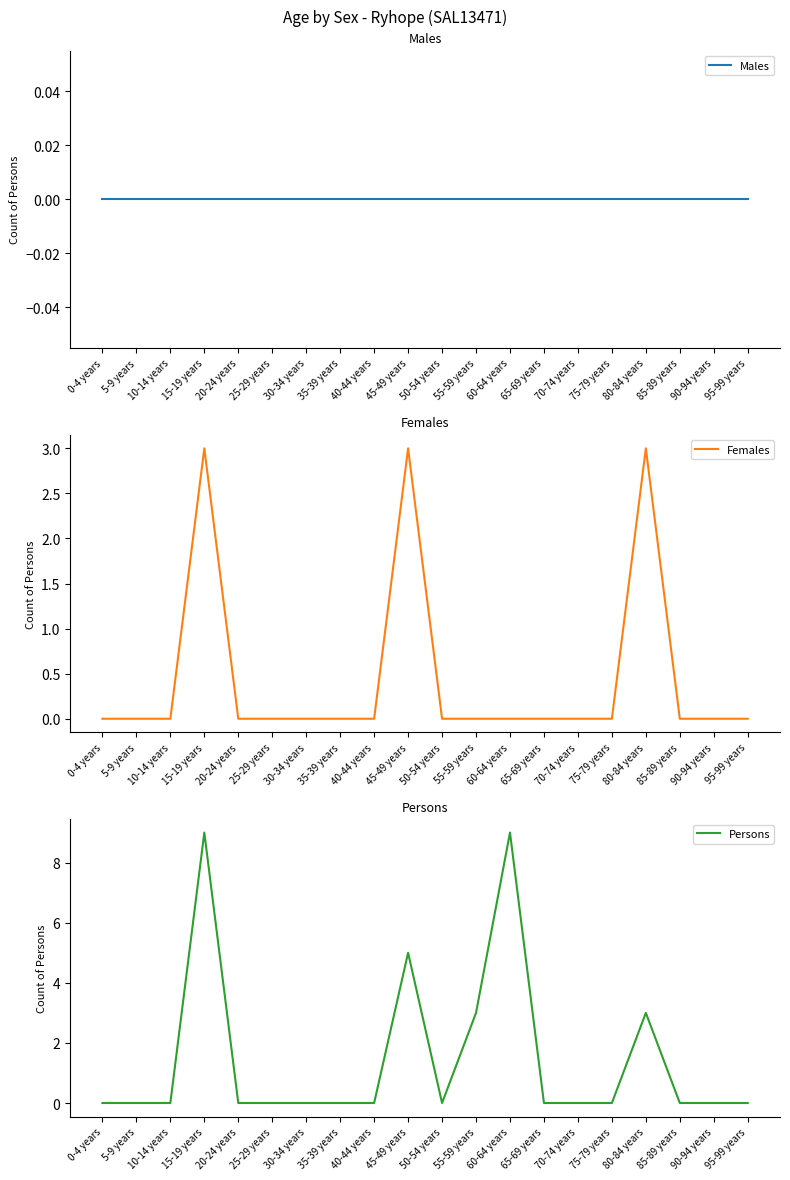

True or false: Males and Females intersect in this chart.

False